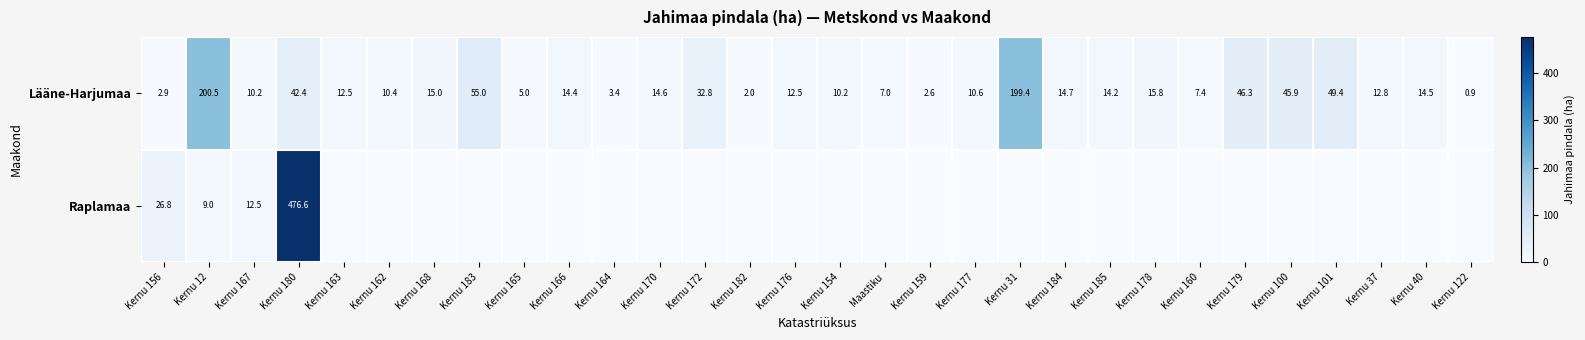

Count the number of data series in this chart.

2